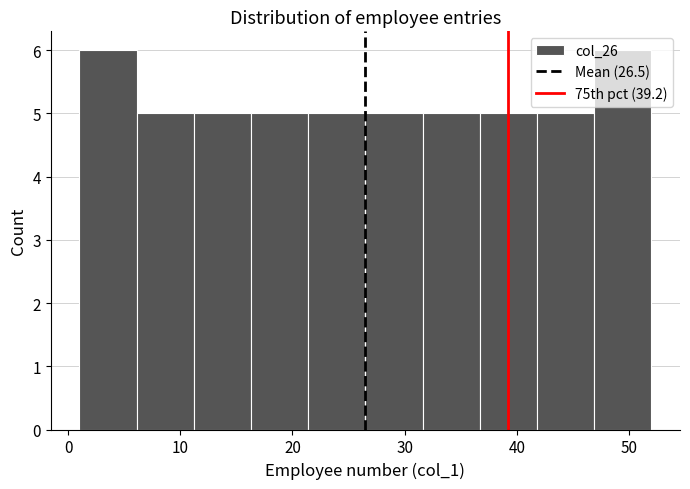

Reading left to right, transcribe this chart: for each bar, give the range it covers on the x-axis and its height. Neither the bar edges nor the heights are printed on the chart, so give them approximately, as read against the axes.

1.0 to 6.1: 6
6.1 to 11.2: 5
11.2 to 16.3: 5
16.3 to 21.4: 5
21.4 to 26.5: 5
26.5 to 31.6: 5
31.6 to 36.7: 5
36.7 to 41.8: 5
41.8 to 46.9: 5
46.9 to 52.0: 6